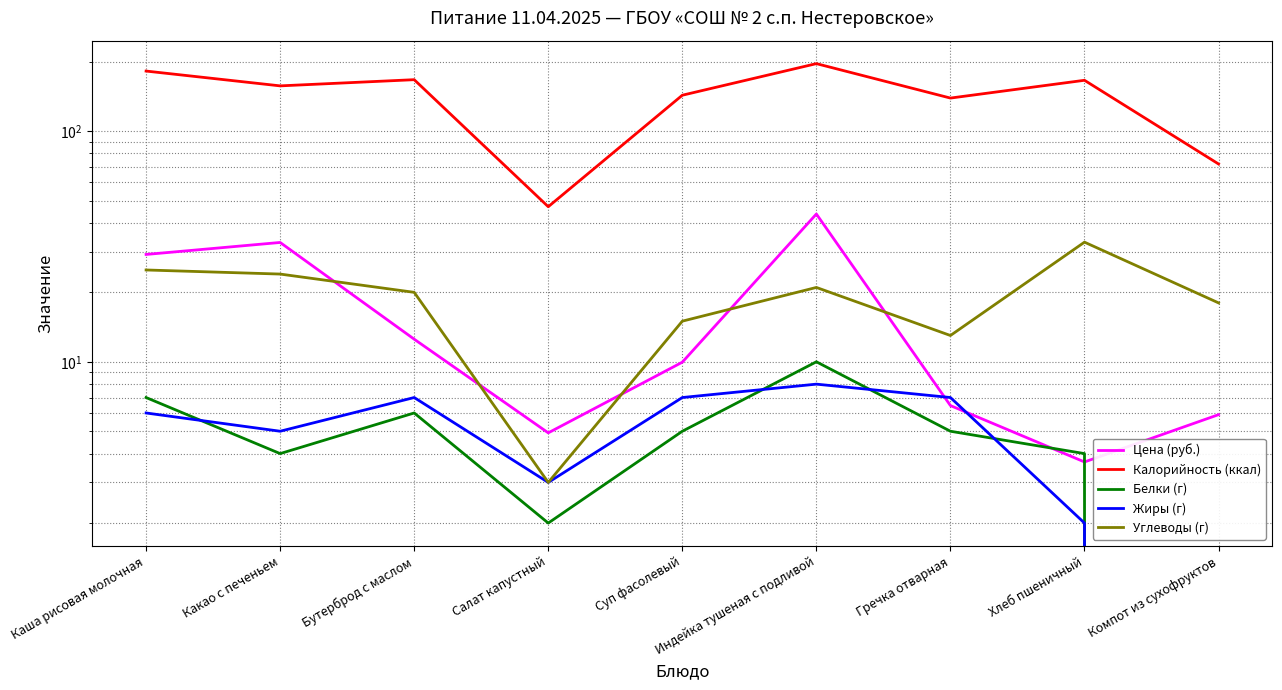

Between Суп фасолевый and Каша рисовая молочная, which is larger?

Каша рисовая молочная